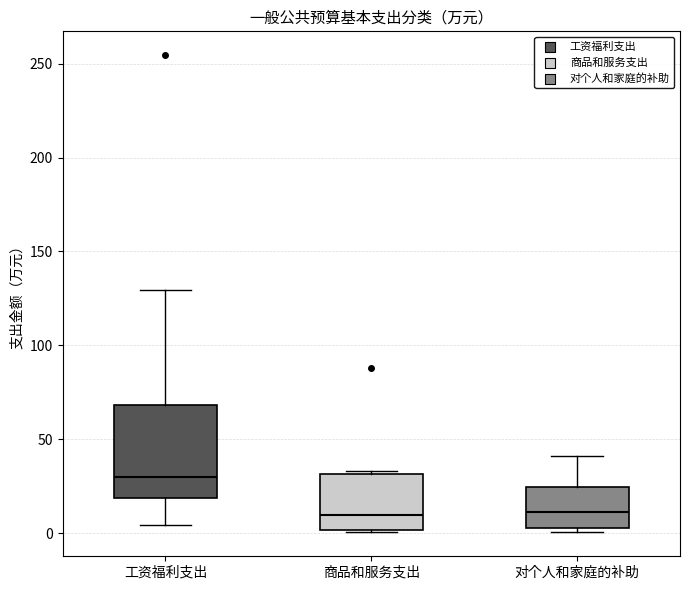

Reading left to right, read every box against the y-axis: the position of its median line, the range the box covers, and the ends of its whiskers. The values are not printed on the chart, so give them approximately, as read against the axis.

工资福利支出: median 30, box 20 to 70, whiskers 5 to 130
商品和服务支出: median 10, box 0 to 30, whiskers 0 to 35
对个人和家庭的补助: median 10, box 5 to 25, whiskers 0 to 40